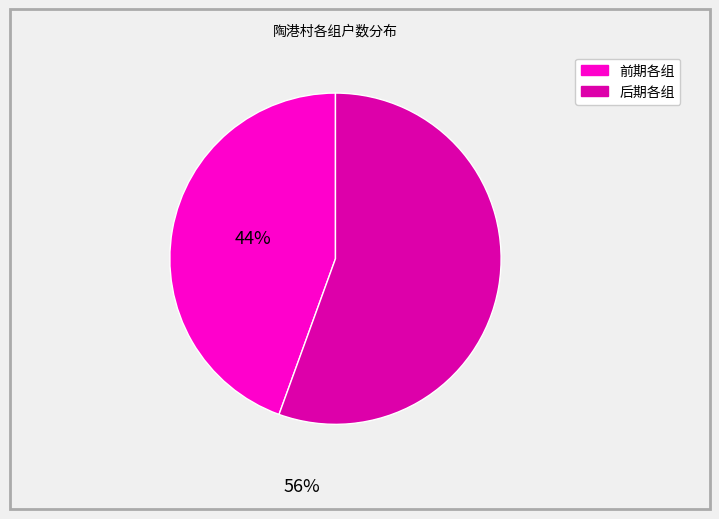

Does any single category account for the majority?

Yes